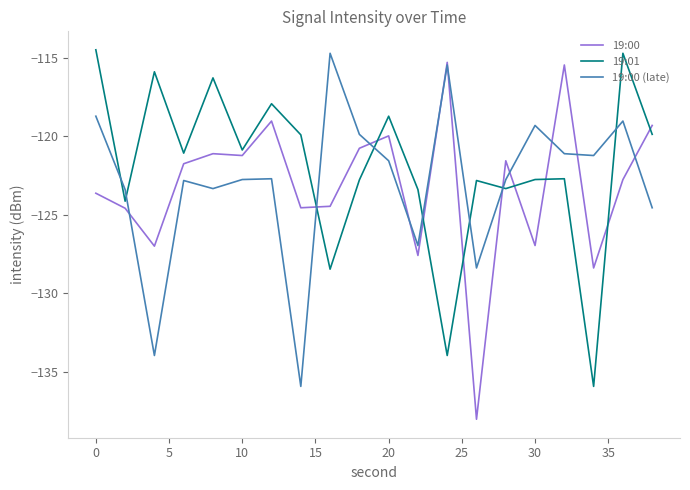

What are all the series names shown in the legend?

19:00, 19:01, 19:00 (late)